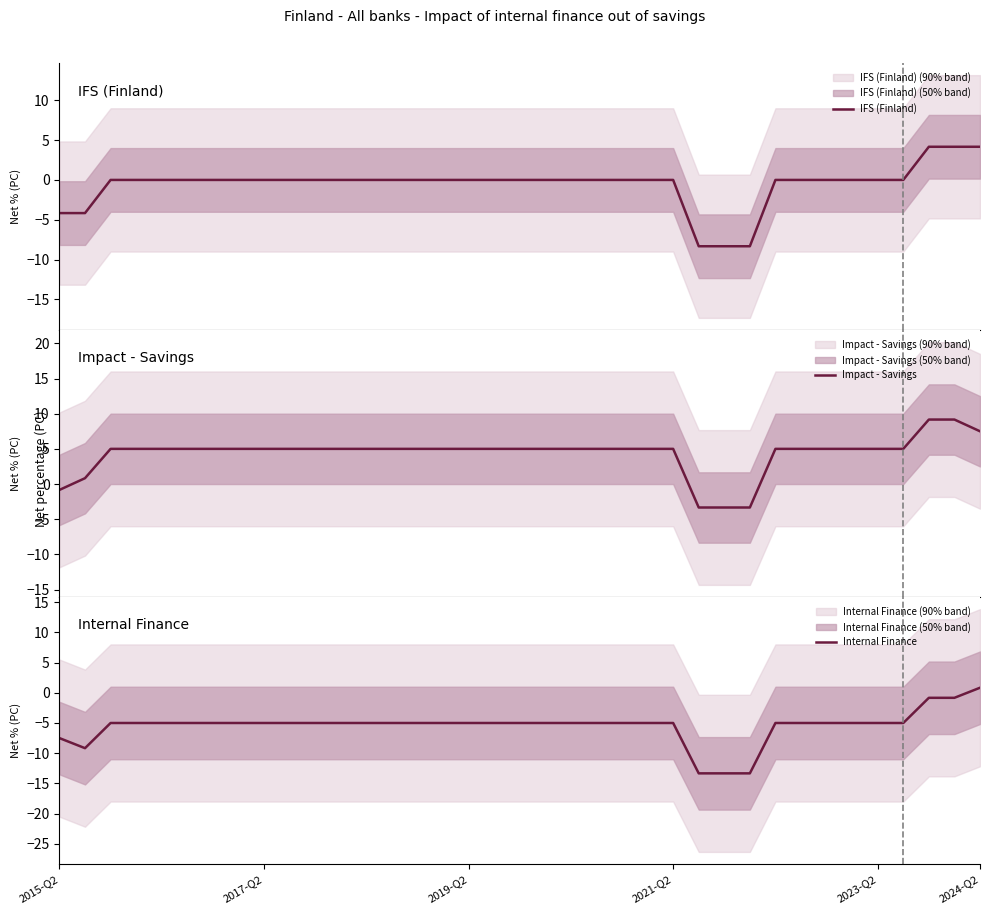

What position from the left is 12?

13